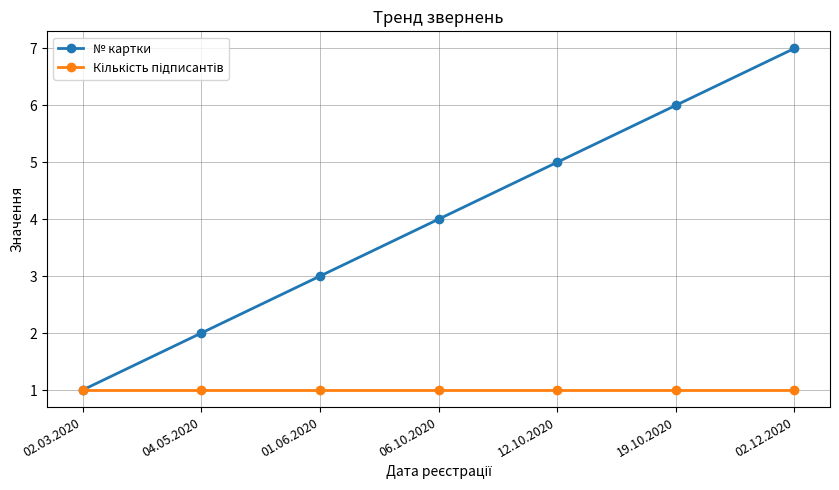

Which series has the widest spread of values?

№ картки